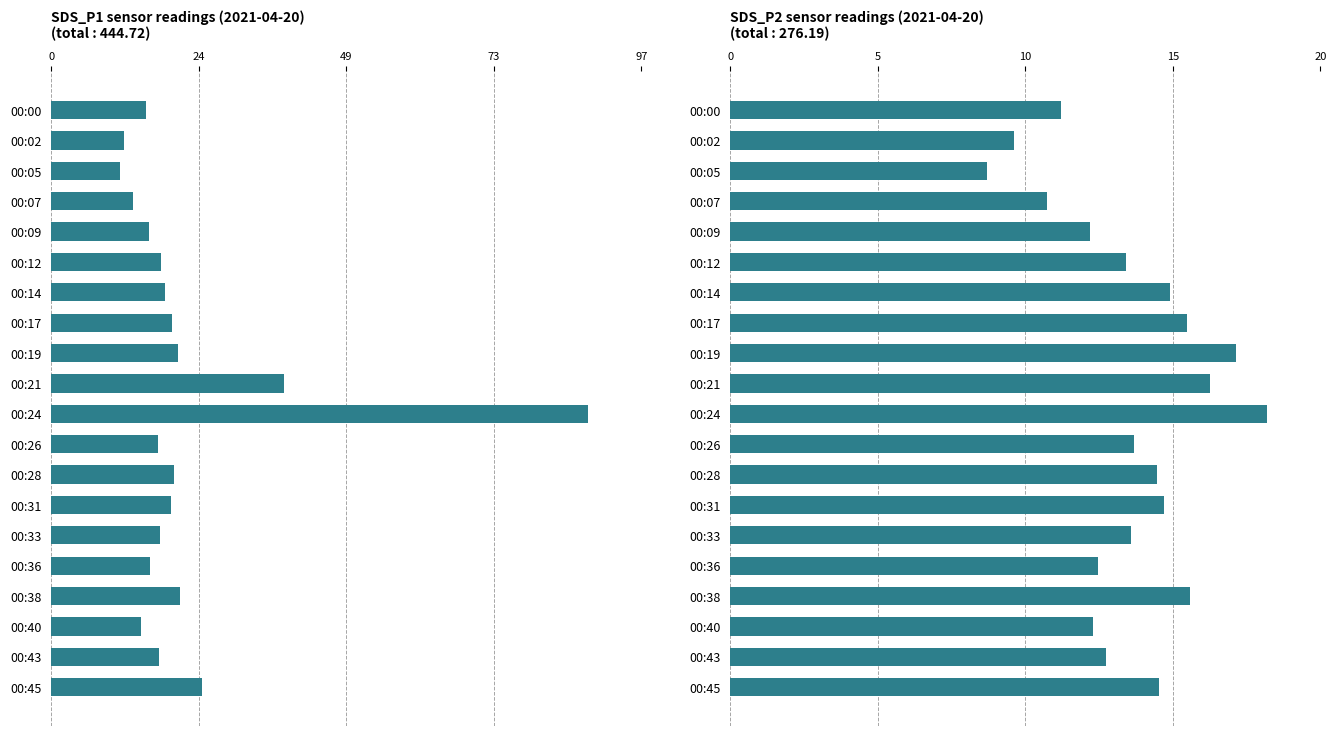

What is the sum of all SDS_P2 values?

276.2